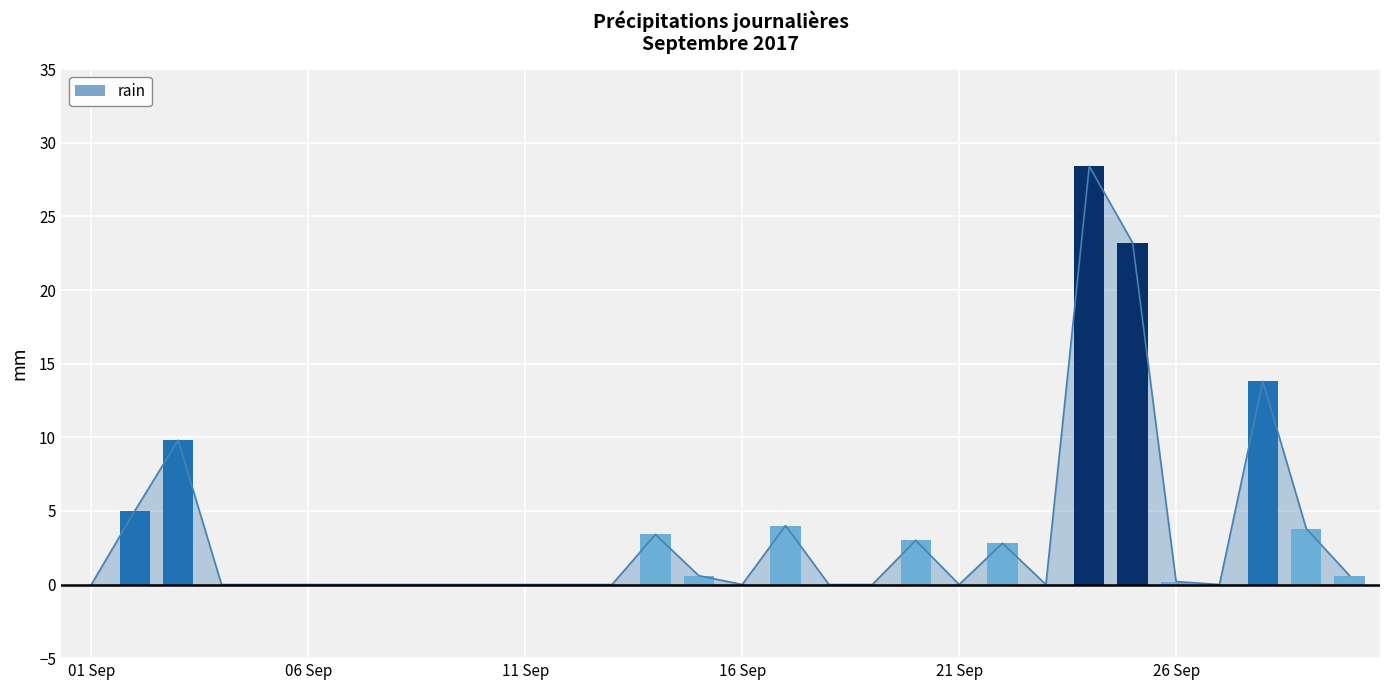

What is the value of the 25th bar from the left?

23.2